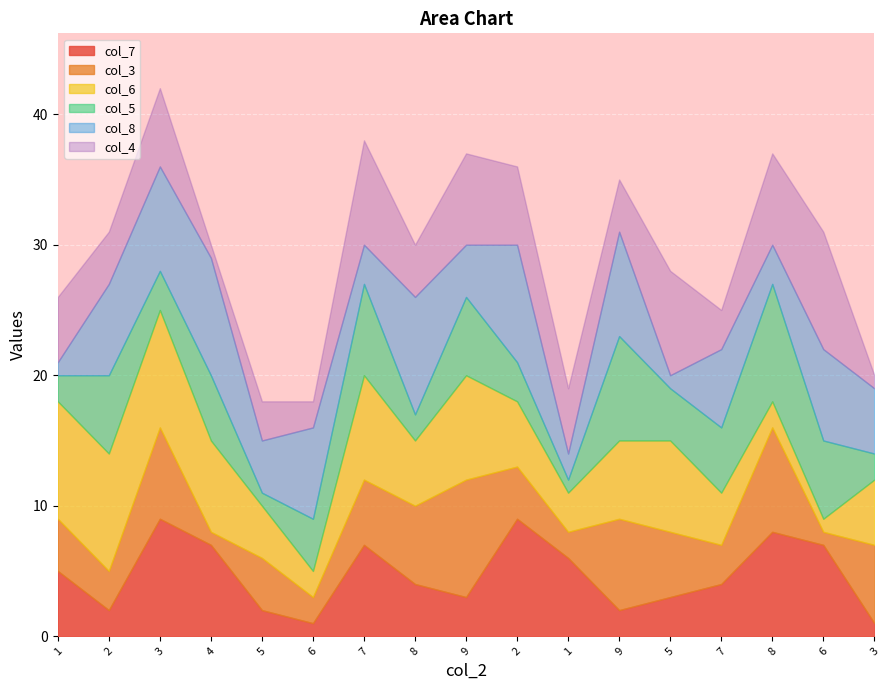

Reading left to right, what are all the values shown in this chart?

col_7: 1=5	2=2	3=9	4=7	5=2	6=1	7=7	8=4	9=3	2=9	1=6	9=2	5=3	7=4	8=8	6=7	3=1
col_3: 1=4	2=3	3=7	4=1	5=4	6=2	7=5	8=6	9=9	2=4	1=2	9=7	5=5	7=3	8=8	6=1	3=6
col_6: 1=9	2=9	3=9	4=7	5=4	6=2	7=8	8=5	9=8	2=5	1=3	9=6	5=7	7=4	8=2	6=1	3=5
col_5: 1=2	2=6	3=3	4=5	5=1	6=4	7=7	8=2	9=6	2=3	1=1	9=8	5=4	7=5	8=9	6=6	3=2
col_8: 1=1	2=7	3=8	4=9	5=4	6=7	7=3	8=9	9=4	2=9	1=2	9=8	5=1	7=6	8=3	6=7	3=5
col_4: 1=5	2=4	3=6	4=1	5=3	6=2	7=8	8=4	9=7	2=6	1=5	9=4	5=8	7=3	8=7	6=9	3=1